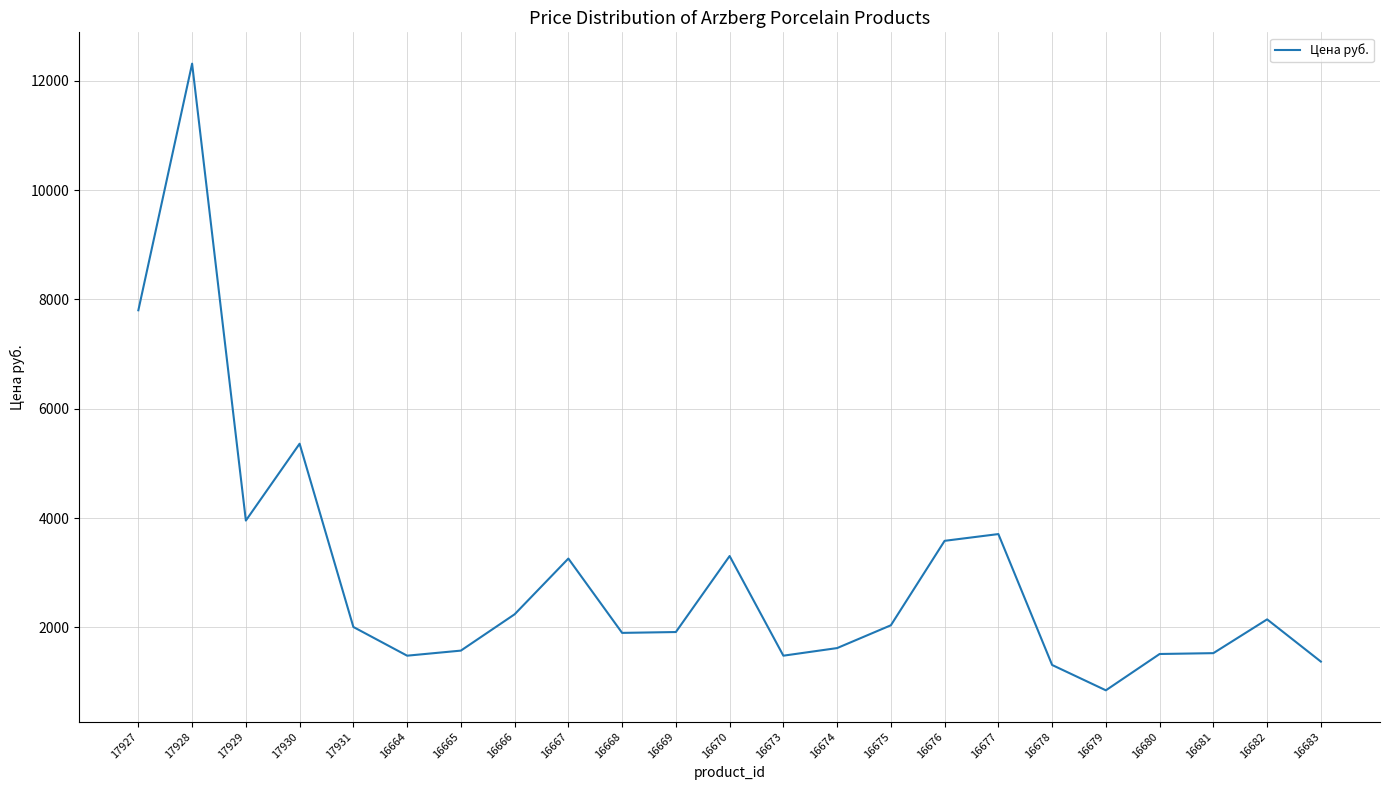

What position from the left is 16667?

9